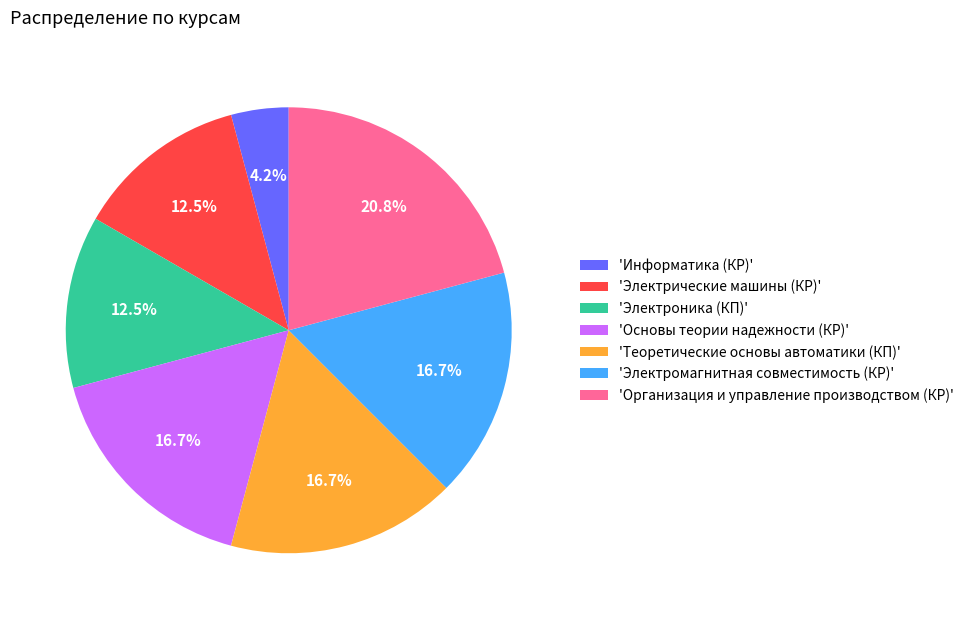

What is the smallest slice in the pie chart?

'Информатика (КР)'